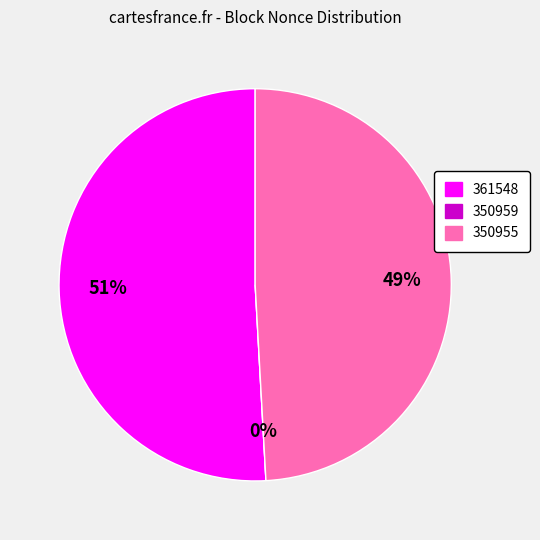

To the nearest percent, what is the average slice percentage?

33%